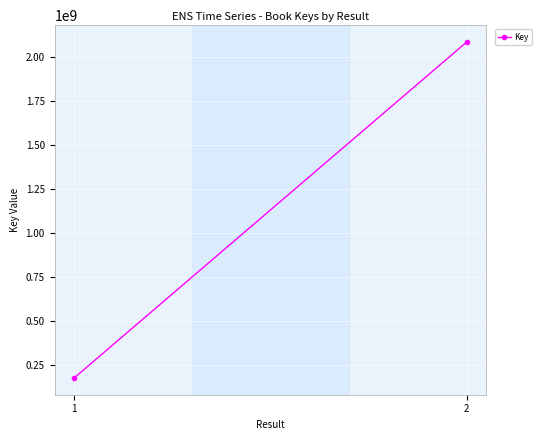

Count the values in the range 177288311 to 2087388556.

2